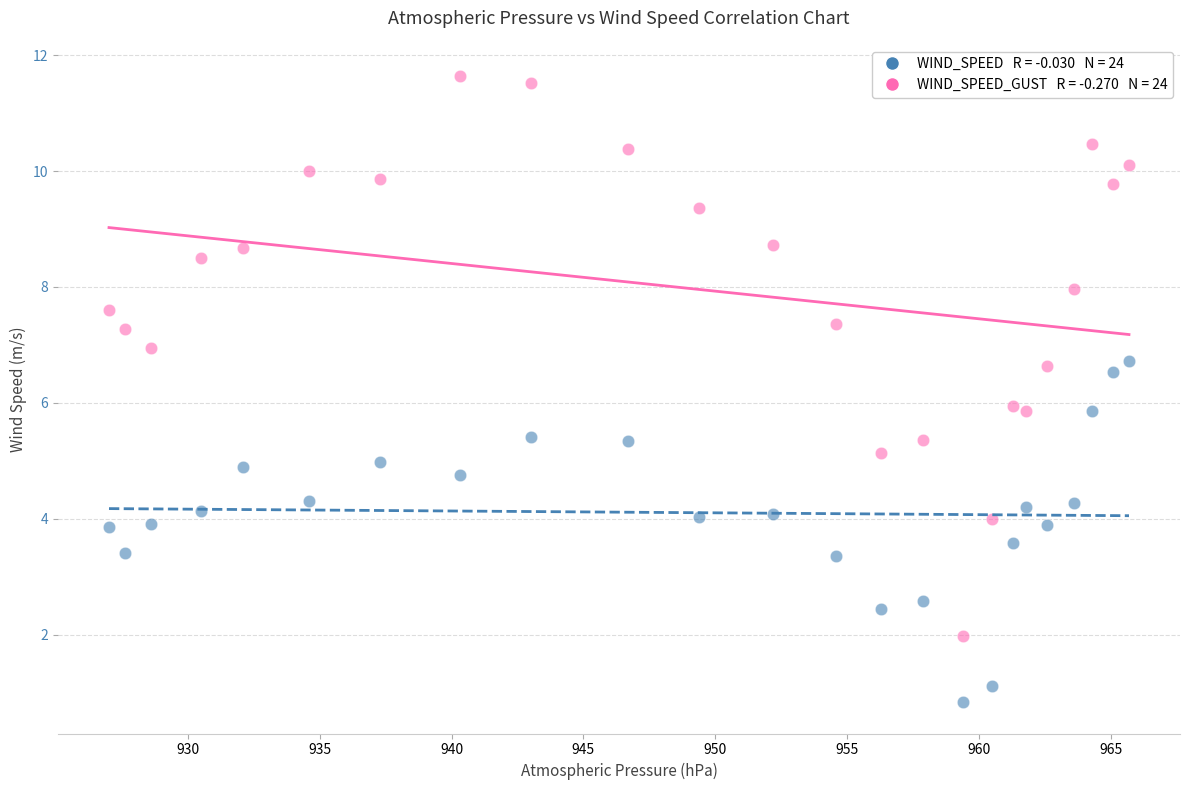

Across all data points, what is the range of X values (max minus min)?

38.7